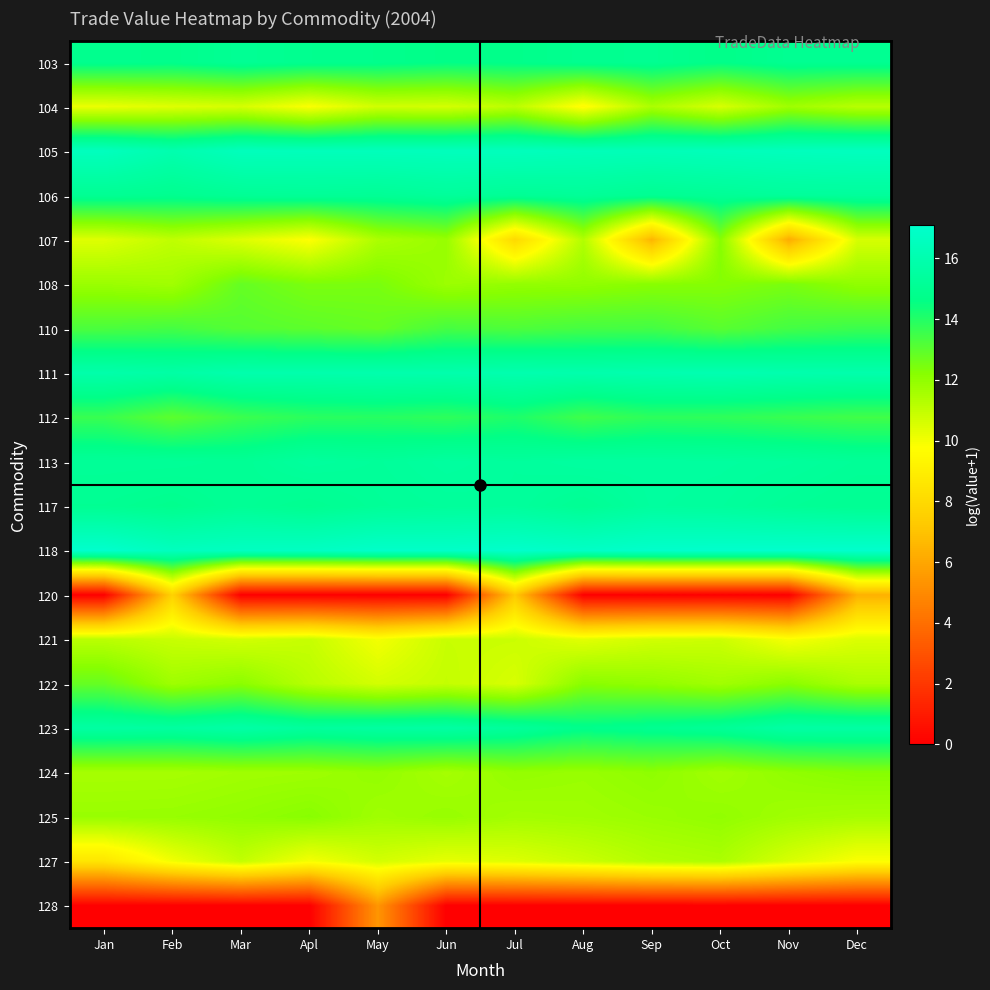

Reading left to right, list all the values displayed in this chart.

103: Jan=14.9	Feb=14.8	Mar=15.1	Apl=14.9	May=14.8	Jun=14.7	Jul=14.7	Aug=14.9	Sep=15.0	Oct=14.7	Nov=15.0	Dec=15.0
104: Jan=10.2	Feb=10.4	Mar=10.6	Apl=9.8	May=10.7	Jun=10.6	Jul=11.2	Aug=9.6	Sep=11.5	Oct=10.6	Nov=11.7	Dec=11.2
105: Jan=16.5	Feb=16.0	Mar=16.5	Apl=16.4	May=16.5	Jun=16.5	Jul=16.5	Aug=16.4	Sep=16.3	Oct=16.4	Nov=16.5	Dec=16.6
106: Jan=15.0	Feb=14.9	Mar=15.1	Apl=15.2	May=15.1	Jun=15.3	Jul=15.1	Aug=15.2	Sep=15.0	Oct=15.1	Nov=15.3	Dec=15.3
107: Jan=10.4	Feb=11.1	Mar=10.4	Apl=9.7	May=11.5	Jun=11.9	Jul=8.0	Aug=11.3	Sep=6.5	Oct=12.2	Nov=6.2	Dec=10.6
108: Jan=11.8	Feb=11.7	Mar=12.8	Apl=12.4	May=12.5	Jun=11.8	Jul=12.0	Aug=12.0	Sep=12.2	Oct=12.2	Nov=12.4	Dec=12.0
110: Jan=13.3	Feb=13.4	Mar=13.1	Apl=13.0	May=12.8	Jun=13.4	Jul=13.2	Aug=13.4	Sep=13.4	Oct=13.0	Nov=13.4	Dec=13.6
111: Jan=15.9	Feb=15.7	Mar=16.0	Apl=15.9	May=16.0	Jun=15.9	Jul=16.0	Aug=15.9	Sep=16.0	Oct=16.1	Nov=16.0	Dec=15.9
112: Jan=13.6	Feb=13.0	Mar=13.6	Apl=13.9	May=13.9	Jun=13.8	Jul=14.1	Aug=13.5	Sep=13.8	Oct=13.8	Nov=13.6	Dec=13.5
113: Jan=15.2	Feb=15.2	Mar=15.1	Apl=15.4	May=15.3	Jun=15.5	Jul=15.4	Aug=15.5	Sep=15.5	Oct=15.4	Nov=15.4	Dec=15.2
117: Jan=15.0	Feb=14.8	Mar=15.1	Apl=14.9	May=15.2	Jun=15.3	Jul=15.3	Aug=15.1	Sep=15.4	Oct=15.4	Nov=15.2	Dec=15.0
118: Jan=17.1	Feb=16.5	Mar=16.7	Apl=16.7	May=16.9	Jun=16.9	Jul=17.0	Aug=16.8	Sep=17.0	Oct=17.1	Nov=17.1	Dec=17.1
120: Jan=0.0	Feb=7.6	Mar=0.0	Apl=0.0	May=0.0	Jun=0.0	Jul=7.3	Aug=0.0	Sep=0.0	Oct=0.0	Nov=0.0	Dec=6.4
121: Jan=11.1	Feb=10.9	Mar=10.7	Apl=10.9	May=10.0	Jun=10.9	Jul=10.8	Aug=10.3	Sep=10.7	Oct=10.8	Nov=9.9	Dec=10.5
122: Jan=12.8	Feb=11.7	Mar=12.1	Apl=11.2	May=10.7	Jun=11.0	Jul=10.6	Aug=12.2	Sep=12.0	Oct=11.7	Nov=12.1	Dec=11.5
123: Jan=15.6	Feb=15.5	Mar=15.7	Apl=15.4	May=15.5	Jun=15.6	Jul=15.3	Aug=14.8	Sep=14.9	Oct=15.2	Nov=15.6	Dec=15.6
124: Jan=11.6	Feb=11.6	Mar=11.7	Apl=11.7	May=11.9	Jun=11.6	Jul=11.9	Aug=11.8	Sep=12.0	Oct=11.7	Nov=12.0	Dec=12.2
125: Jan=11.8	Feb=11.9	Mar=12.0	Apl=12.2	May=11.7	Jun=11.9	Jul=11.6	Aug=11.7	Sep=11.8	Oct=12.0	Nov=11.7	Dec=11.6
127: Jan=8.6	Feb=10.0	Mar=11.0	Apl=10.0	May=10.7	Jun=10.2	Jul=10.4	Aug=10.8	Sep=11.3	Oct=11.5	Nov=10.6	Dec=9.8
128: Jan=0.0	Feb=0.0	Mar=0.0	Apl=0.0	May=5.4	Jun=0.0	Jul=0.0	Aug=0.0	Sep=0.0	Oct=0.0	Nov=0.0	Dec=0.0